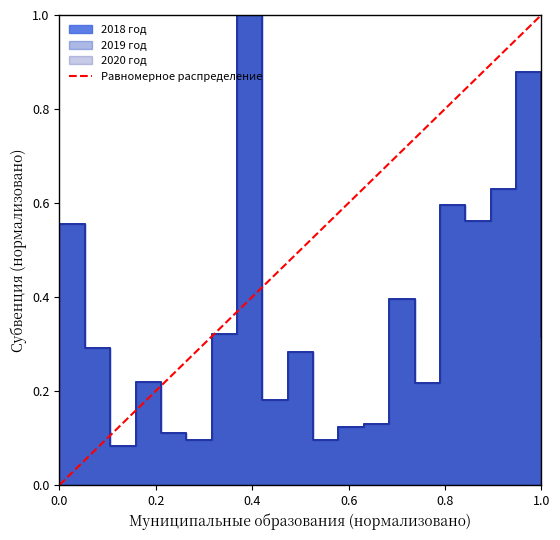

Is it true that the value at 1.0 is 1?

False